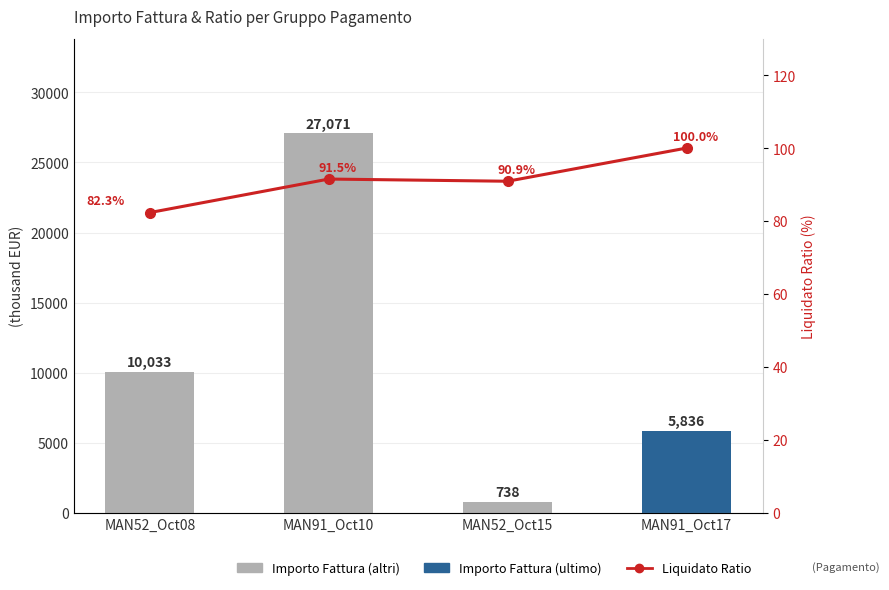

The value of Importo Fattura at MAN52_Oct15 is 1116.6. True or false?

False